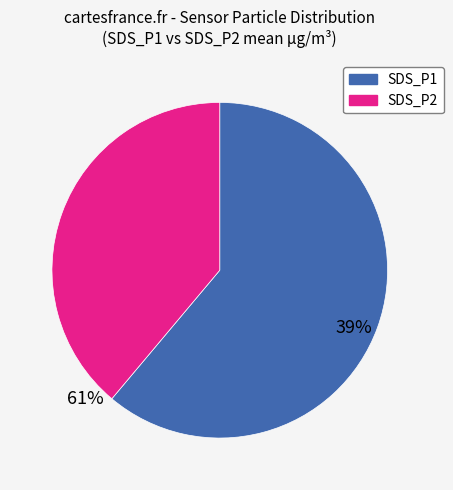

What is the ratio of the value at SDS_P2 to the value at SDS_P1?

0.6